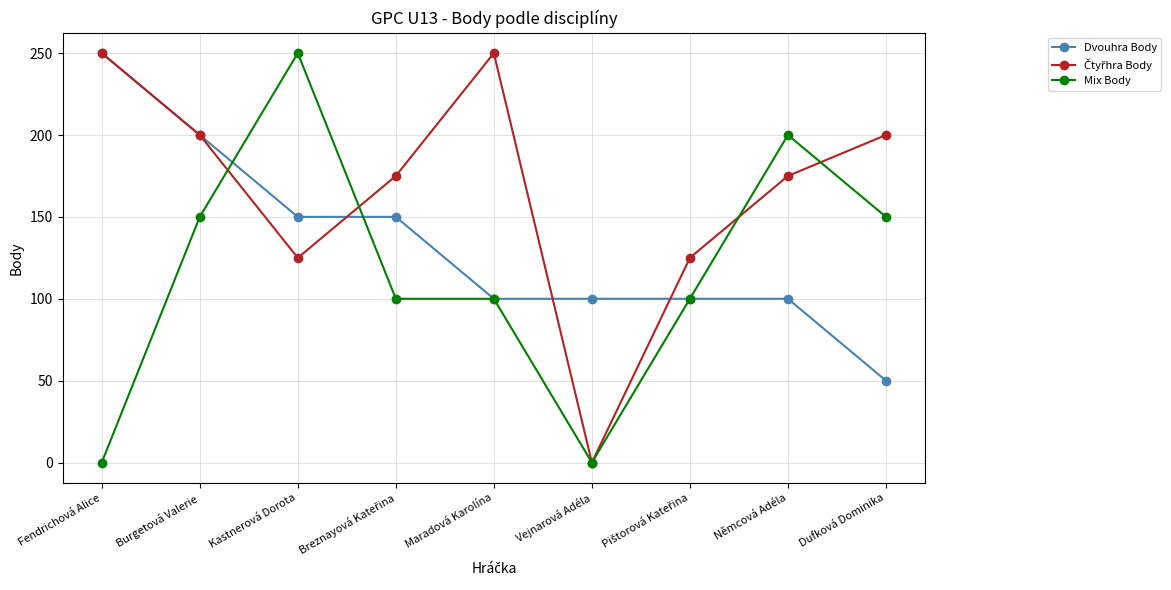

How many categories are shown in the chart?

9